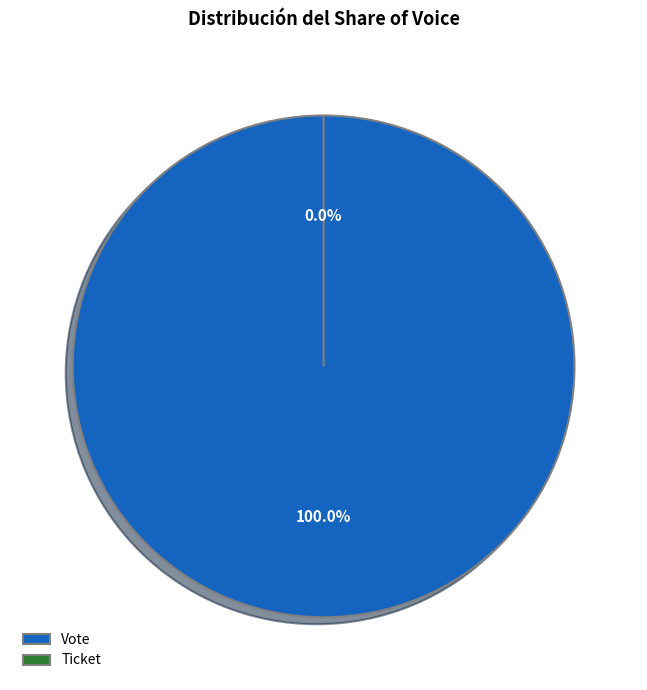

How many segments does this pie chart have?

2